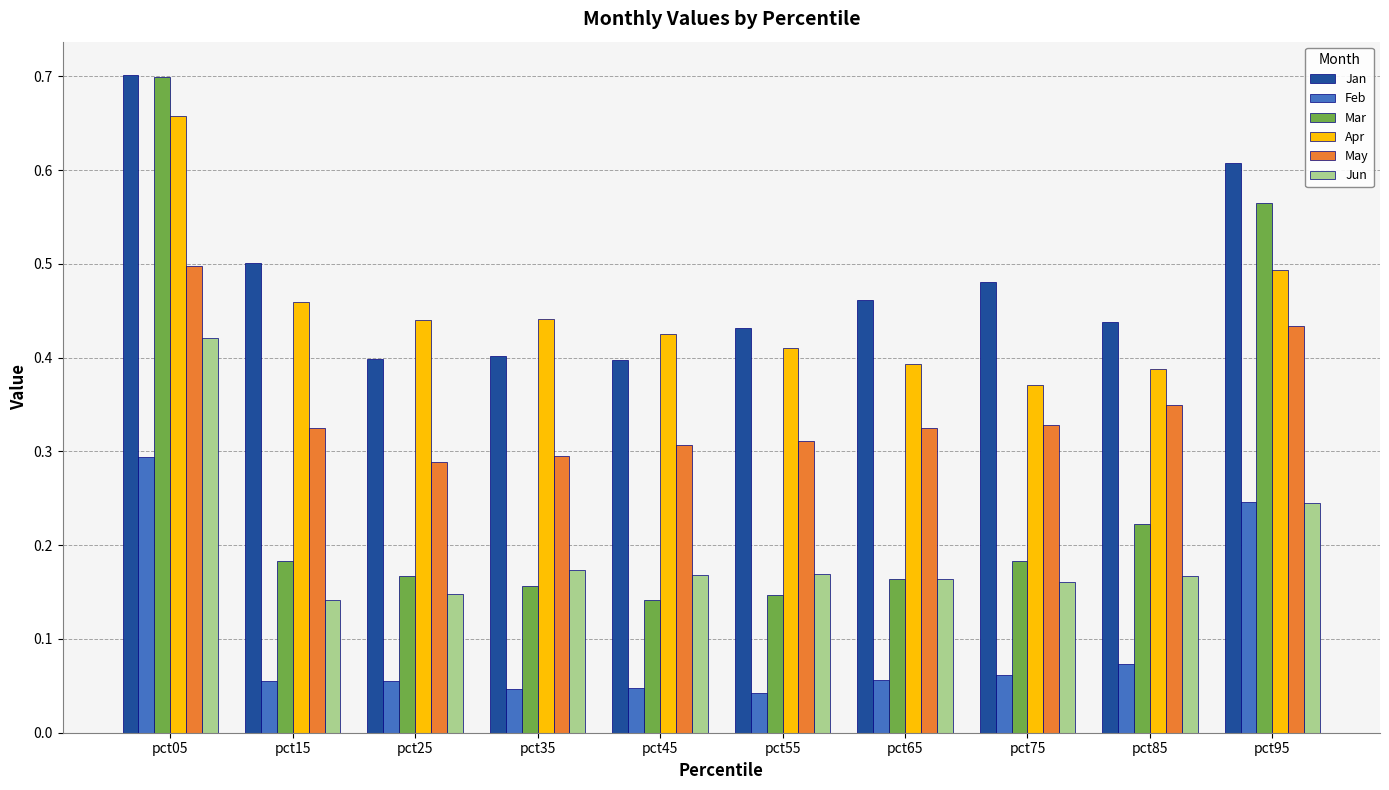

Which category has the highest value in the Apr series?

pct05